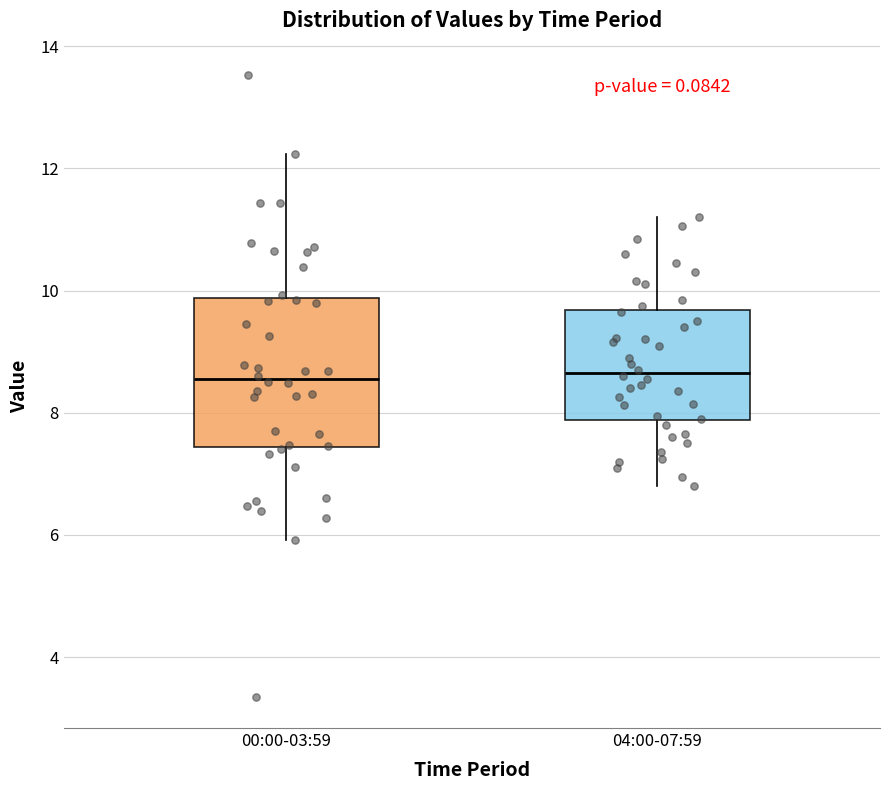

Which box is the tallest, from its lower edge to its upper edge?

00:00-03:59